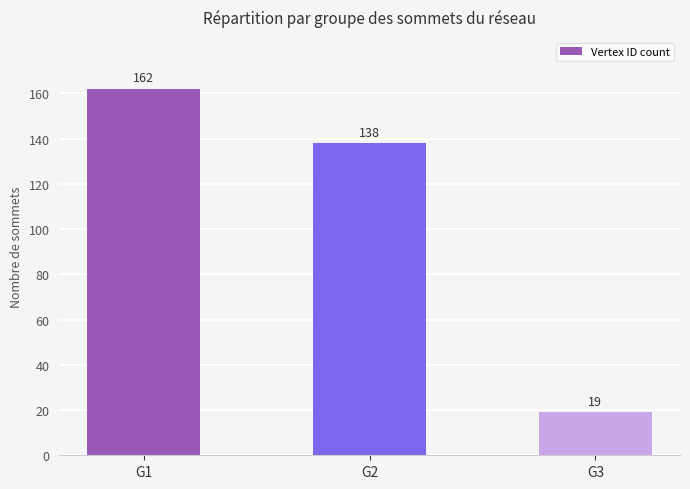

What is the difference between the maximum and minimum values?

143